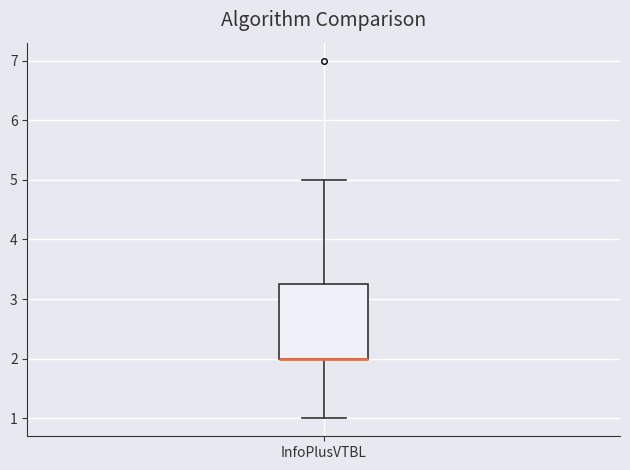

Read this box plot against the y-axis: the position of the median line, the range covered by the box, and the ends of both whiskers. The values are not printed on the chart, so give them approximately, as read against the axis.

median 2.0 (drawn on the box's lower edge), box 2.0 to 3.3, whiskers 1.0 to 5.0